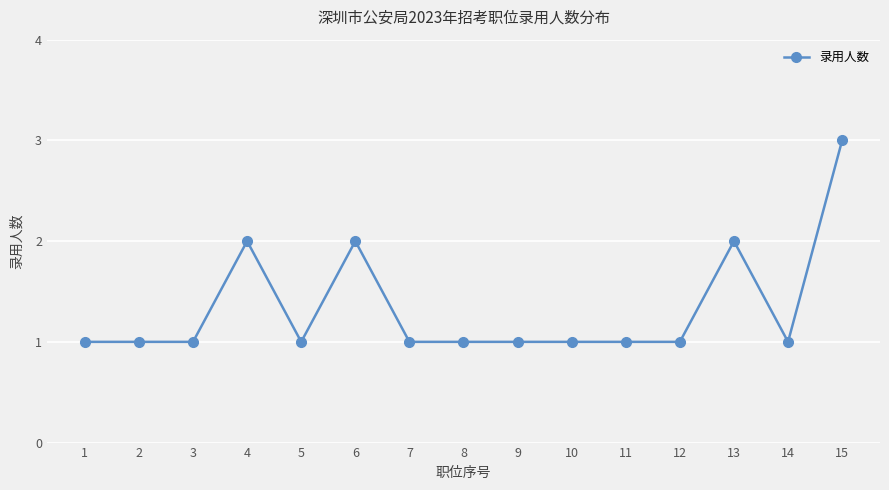

Approximately how many times larger is the value at 8 compared to 4?

0.5